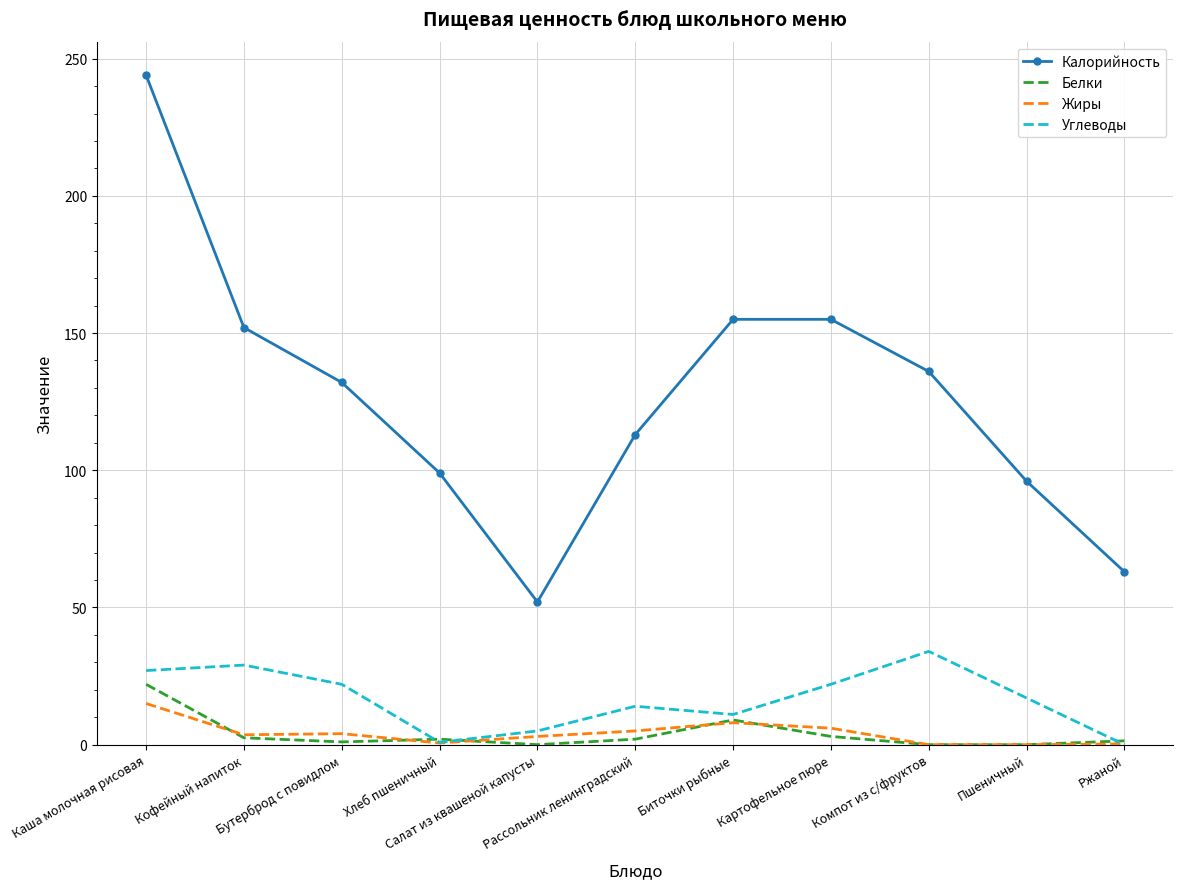

What is the average value of the Калорийность series?

127.0